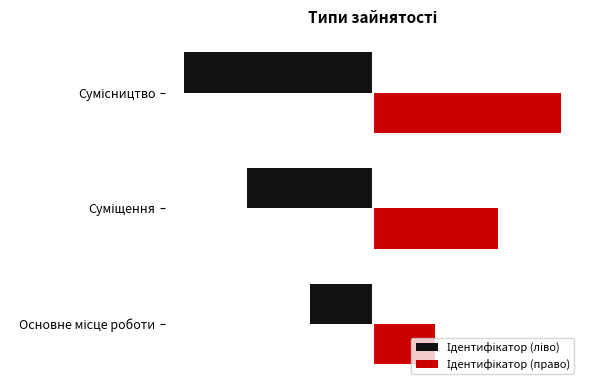

What is the sum of all Ідентифікатор (ліво) values?

-6